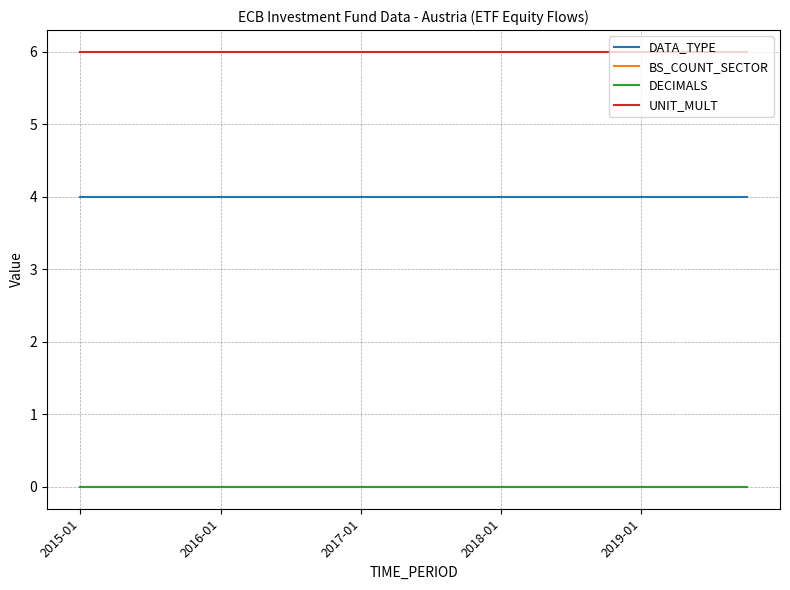

Does the chart display data point markers on the line(s)?

No